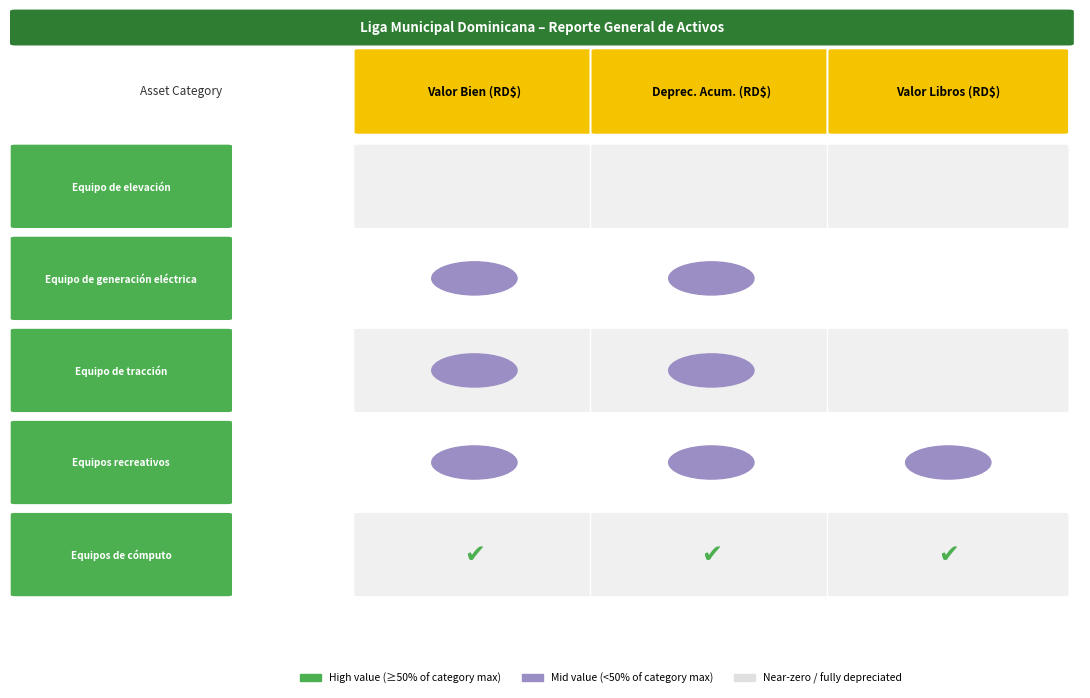

What is the sum of all Equipo de generación eléctrica values?

5151489.0